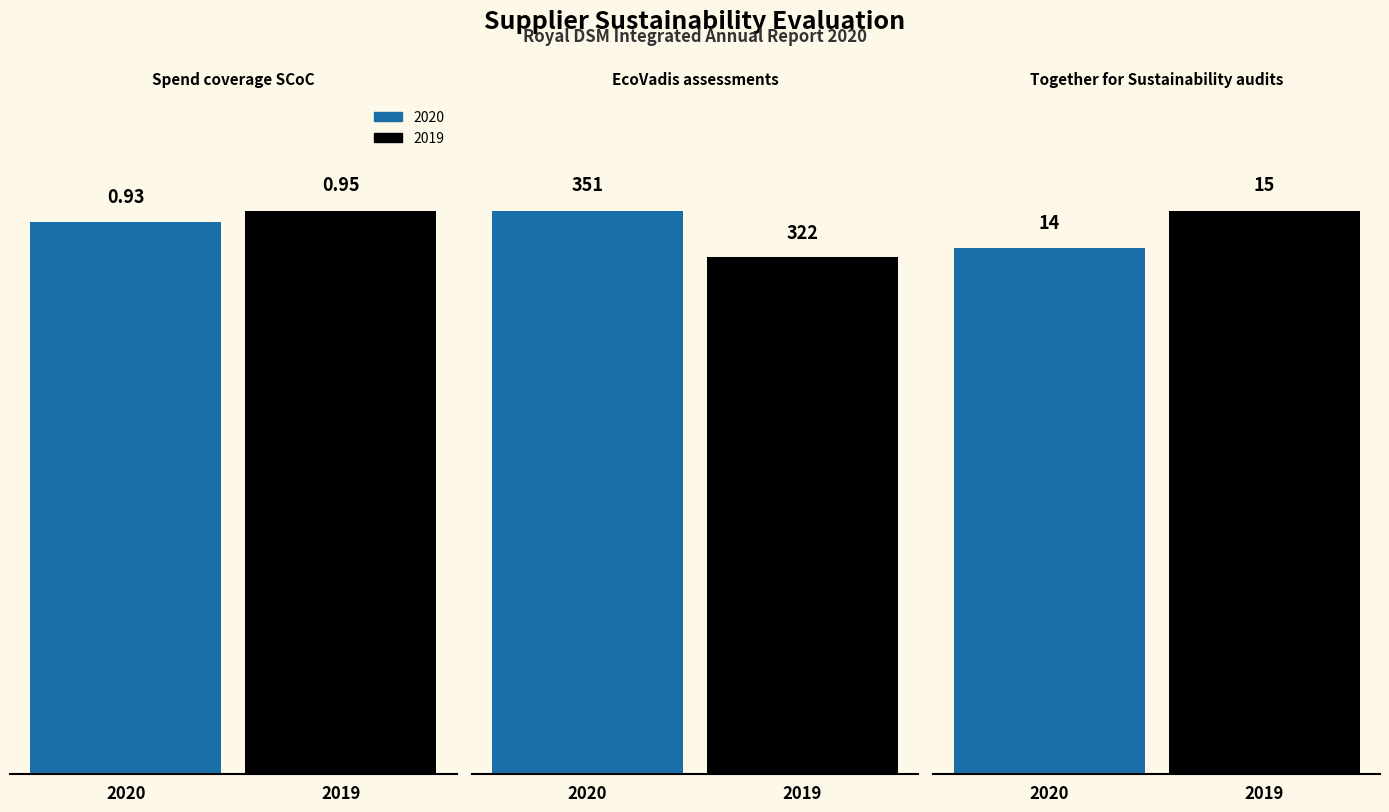

What is the sum of all 2019 values?

337.9